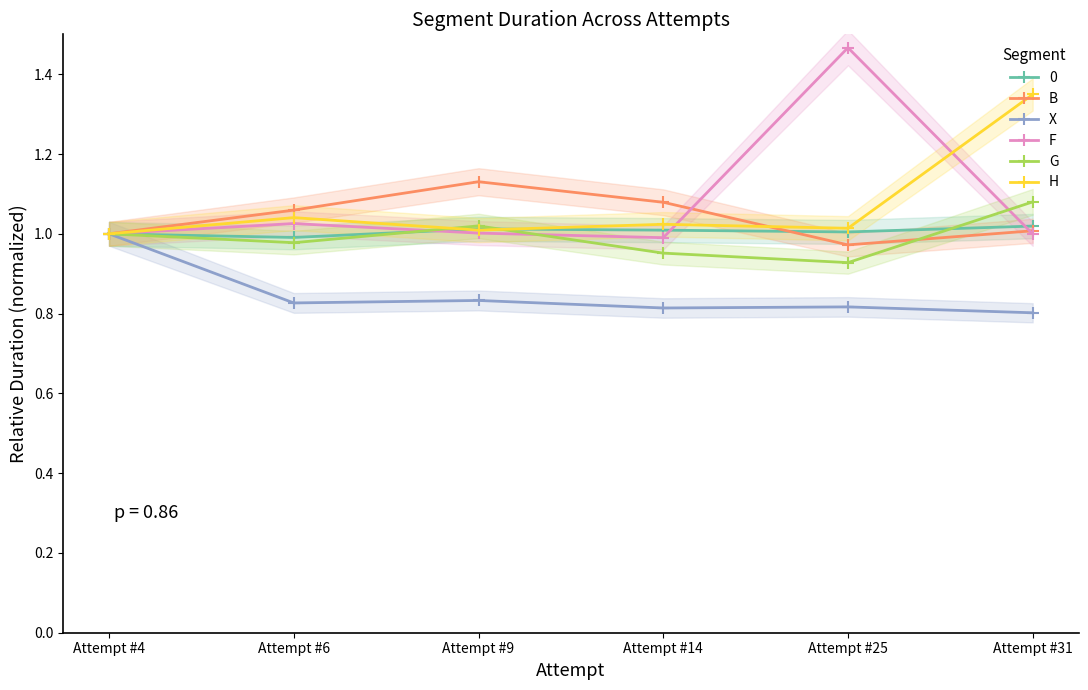

Which category has the highest value in the G series?

Attempt #31